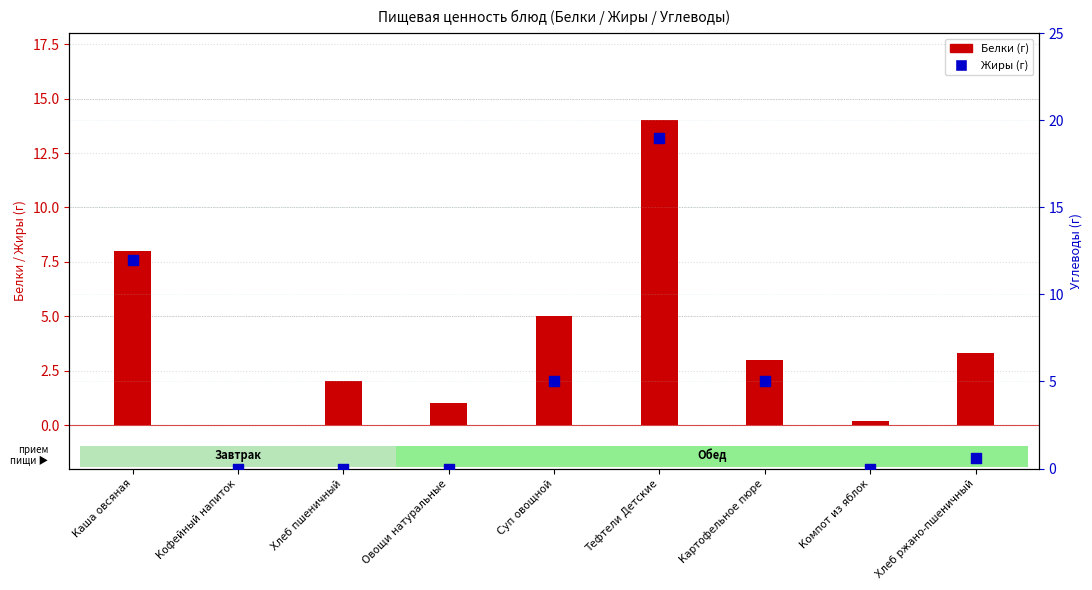

Which series contains the lowest Y value?

Белки (г)